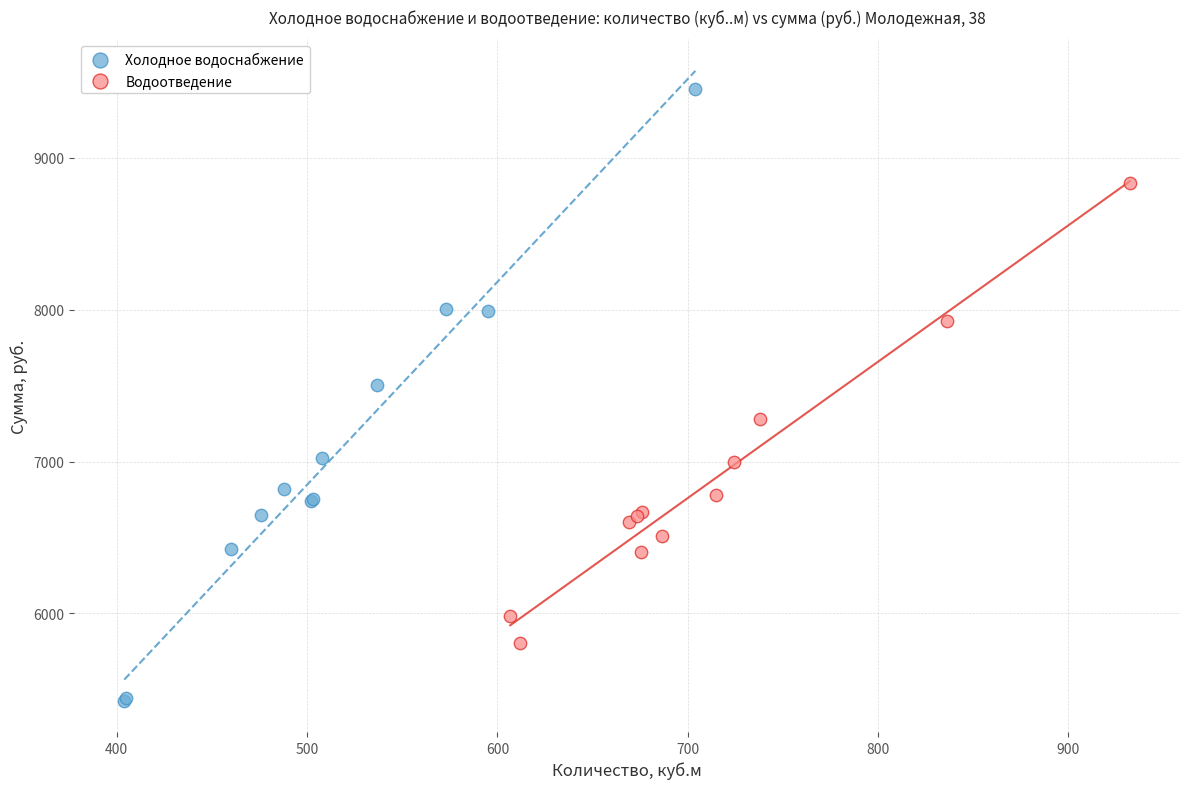

Which series reaches the minimum Y coordinate?

Холодное водоснабжение